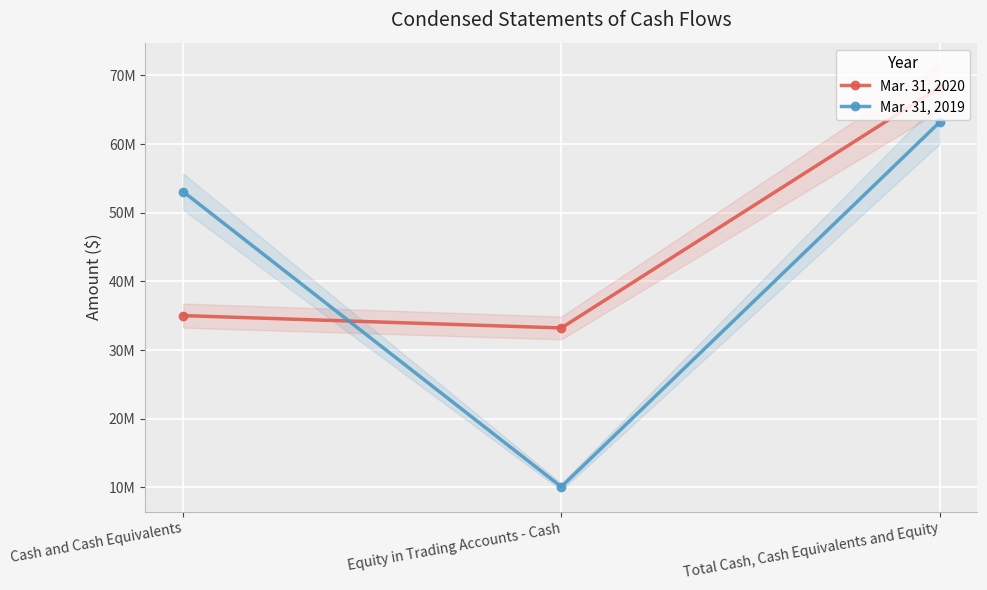

What is the difference between the highest and lowest values at Equity in Trading Accounts - Cash?

23139126